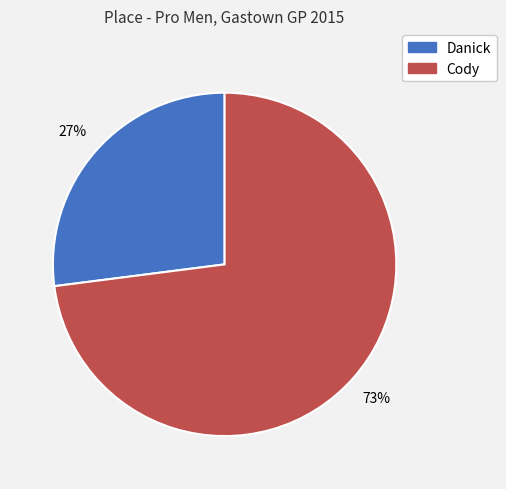

How many slices are in this pie chart?

2